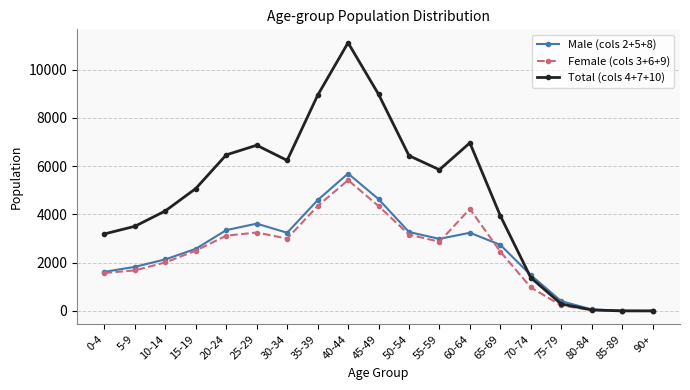

How many distinct data groups are displayed?

3